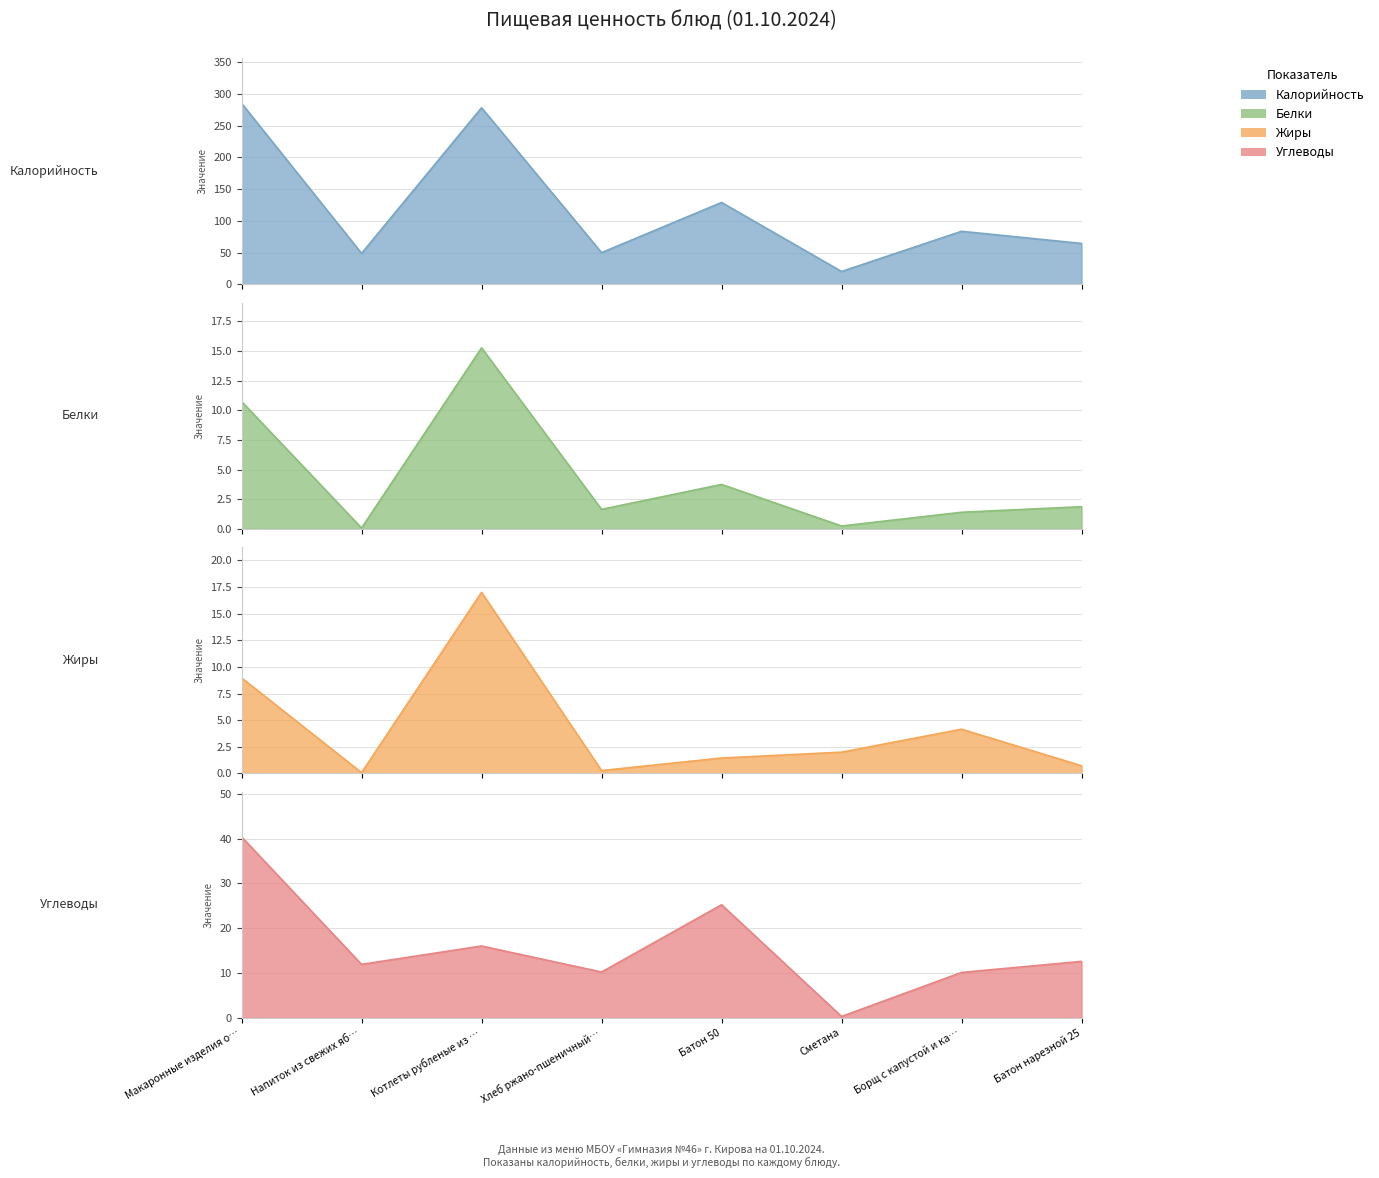

What is the total value across all series at Напиток из свежих яб…?

61.0